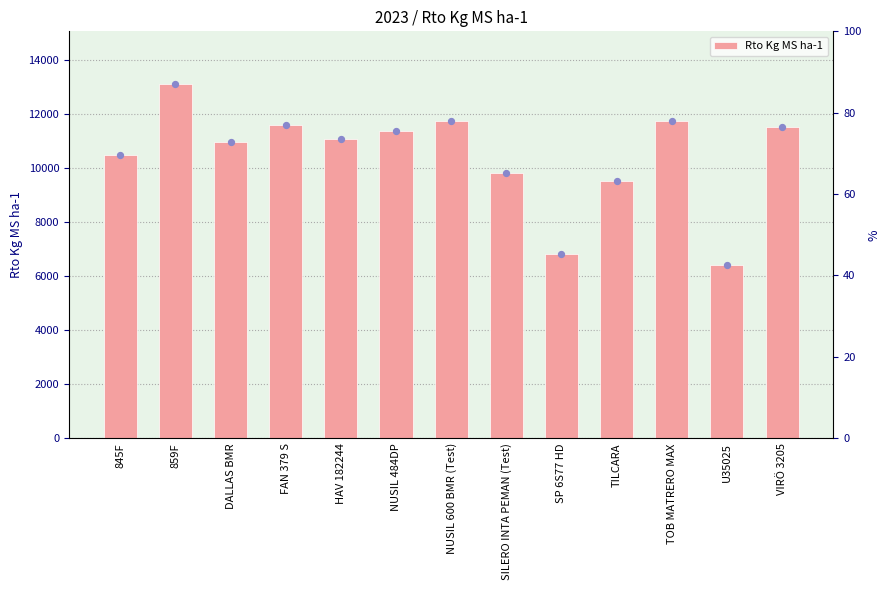

What is the change in value from 845F to NUSIL 600 BMR (Test)?

+1282